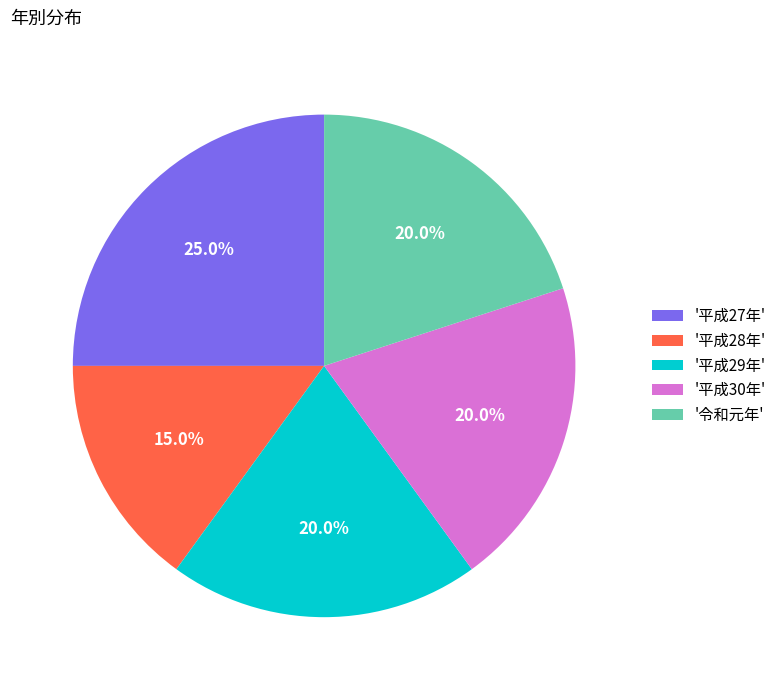

What is the largest slice in the pie chart?

'平成27年'